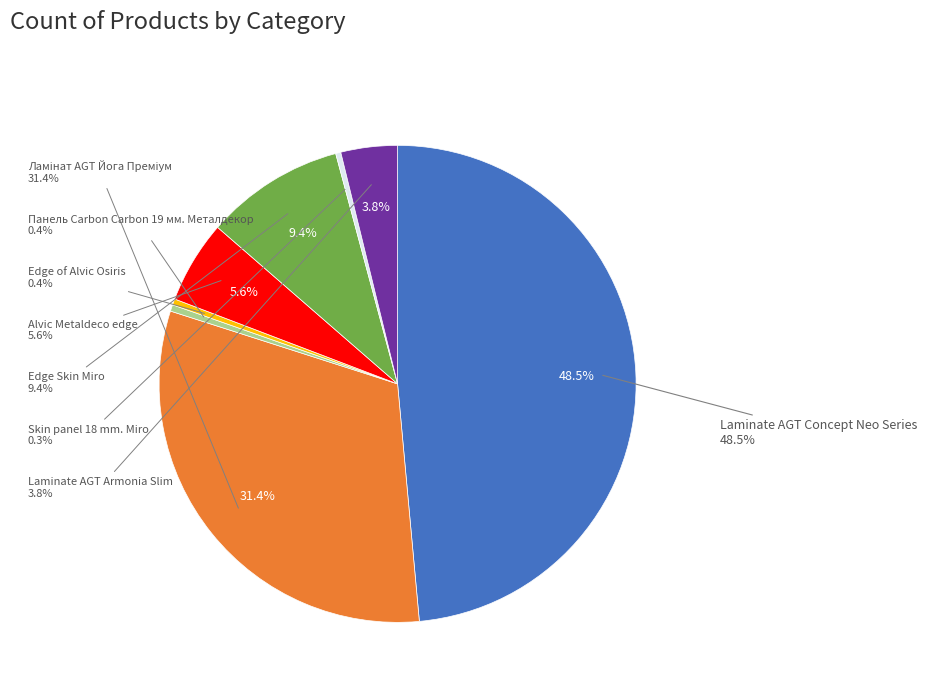

Is there any slice that represents more than half of the pie?

No